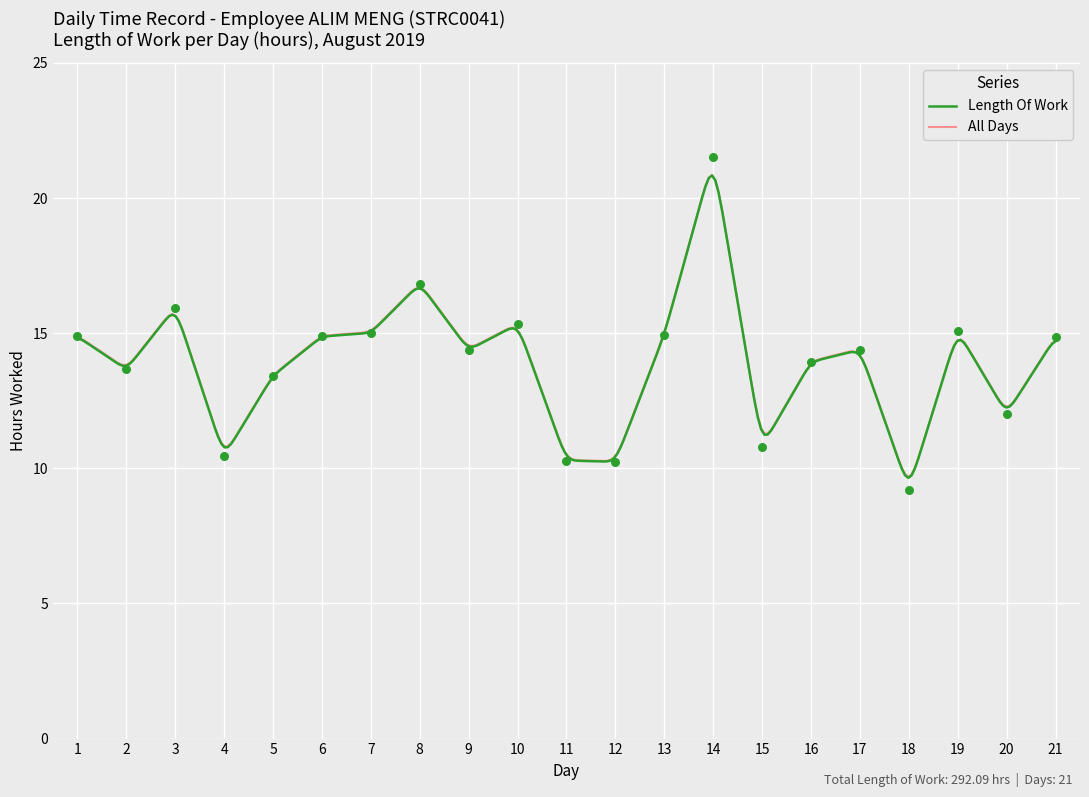

What is the ratio of the value at 3 to the value at 2?

1.2